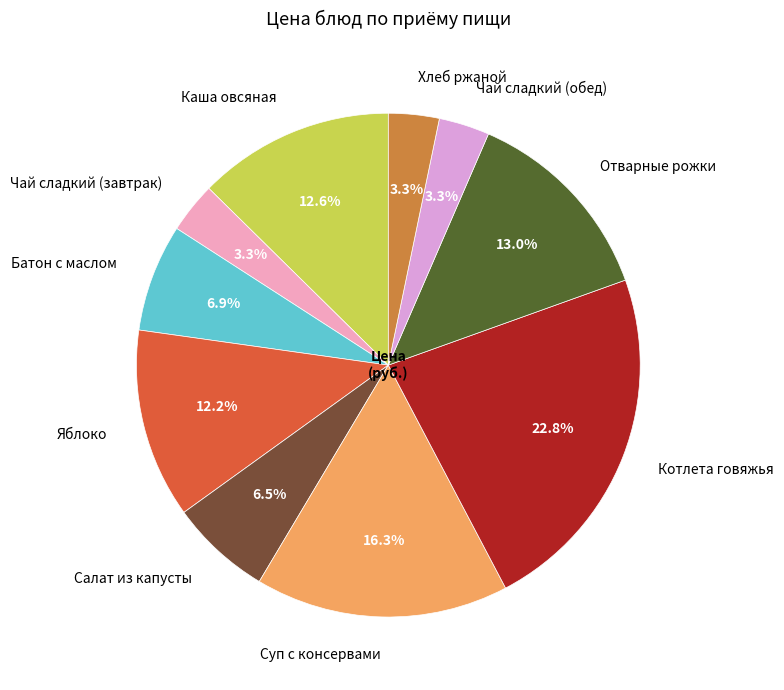

Which category has the biggest portion of the pie?

Котлета говяжья